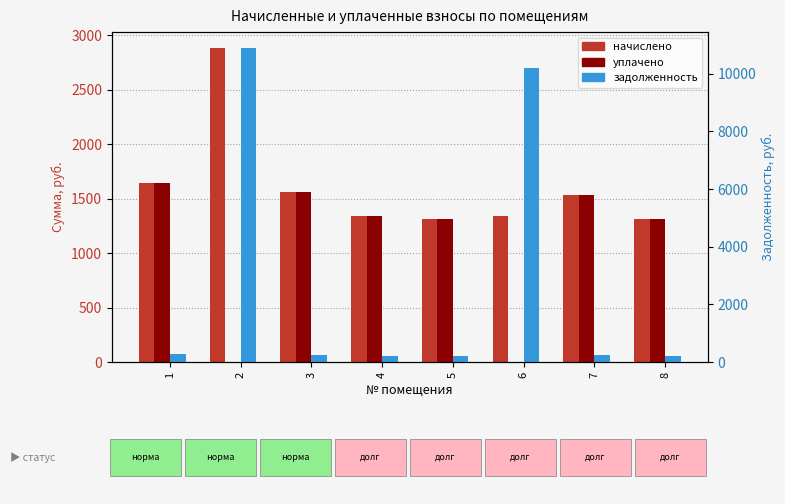

The value of уплачено at 8 is 1313.3. True or false?

True